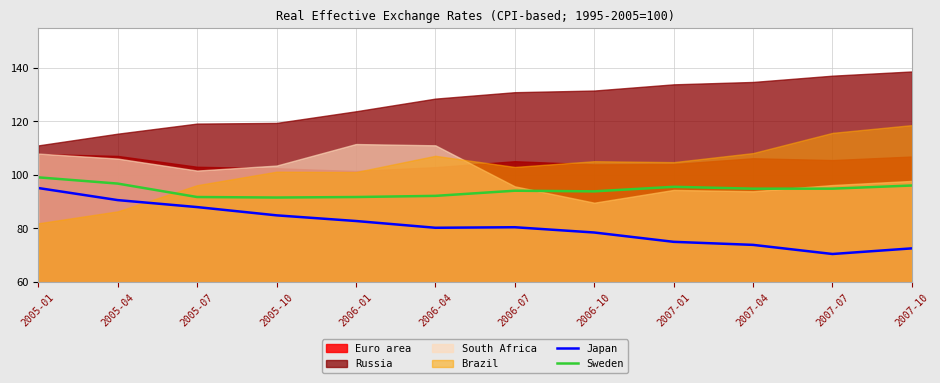

What is the average value of the Japan series?

81.0